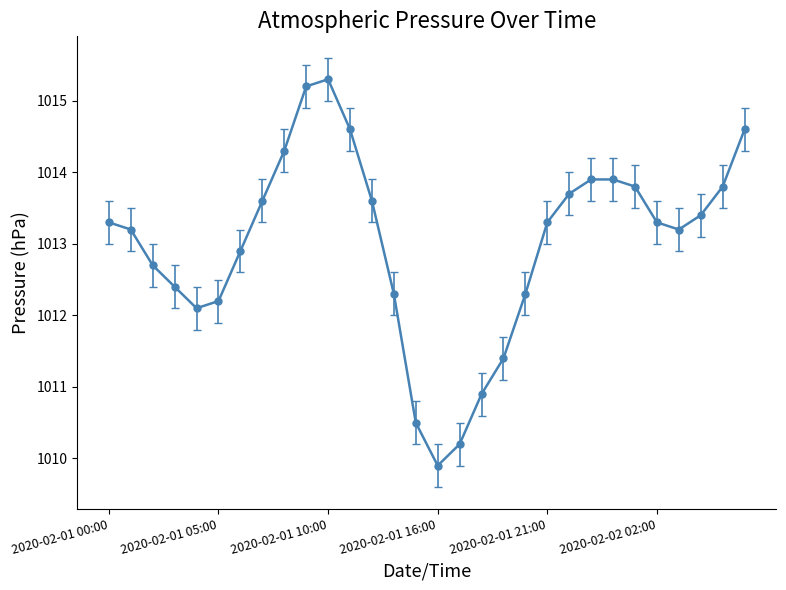

What is the sum of all values?

30389.8